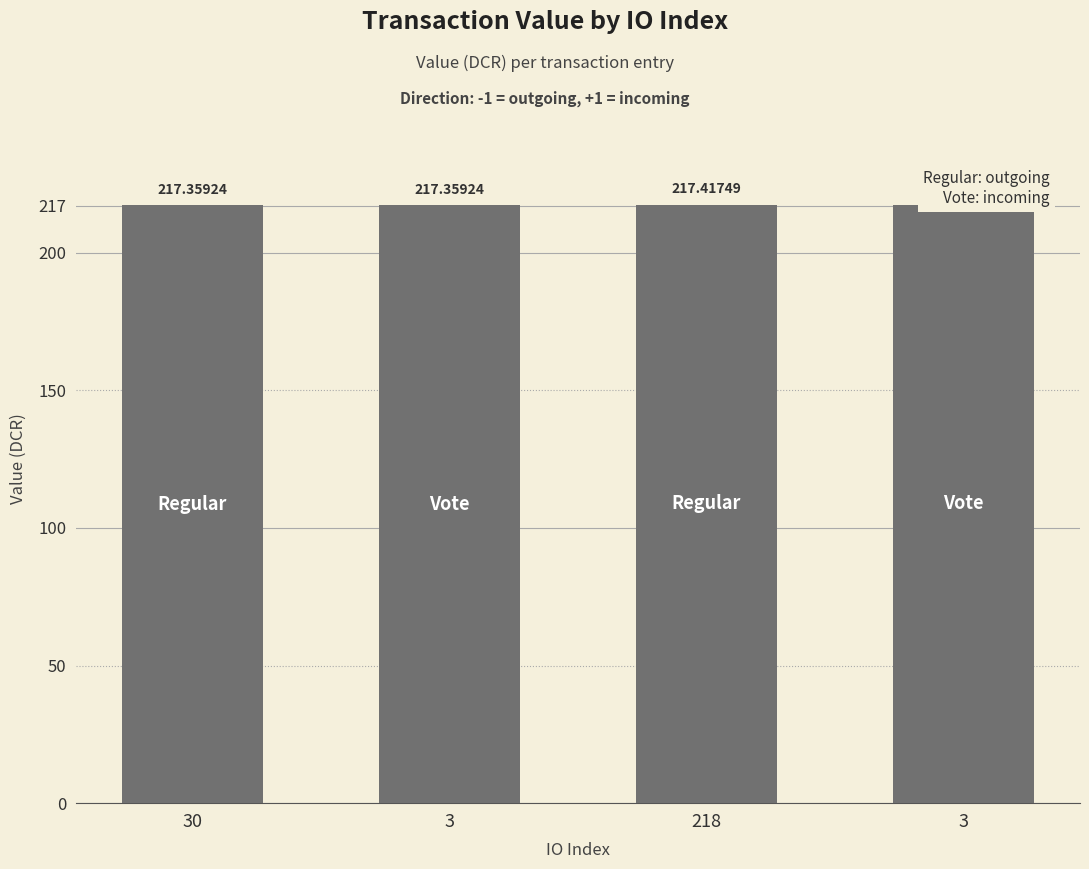

What is the ratio of the value at 218 to the value at 30?

1.0